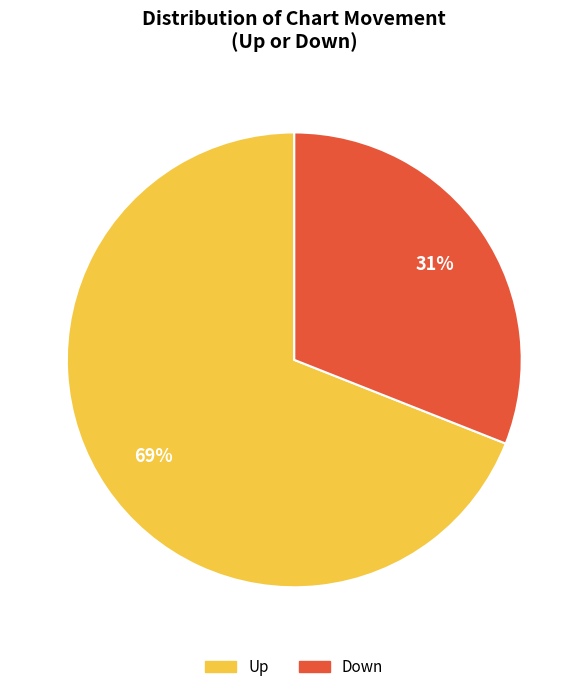

To the nearest percent, what is the difference between the largest and smallest slice percentages?

38%